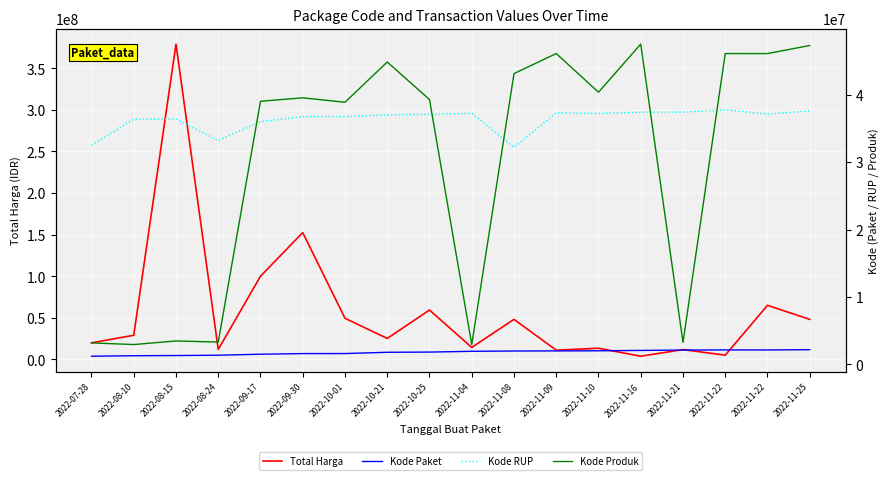

Reading left to right, list all the values displayed in this chart.

Total Harga: 19950000	29000000	379075000	12000000	100000000	152477000	49478000	25200000	59375000	14400000	48140000	11100000	13442000	3825000	11800000	5093000	65000000	48140000
Kode Paket: 1205257	1279649	1308563	1354517	1502912	1597005	1602603	1788370	1820441	1935089	1980186	1993460	2011140	2065183	2121450	2139573	2135660	2174549
Kode RUP: 32487834	36371967	36396663	33214581	36013792	36748908	36753382	37020188	37091671	37260462	32185622	37311798	37222011	37405582	37424061	37755421	37129591	37590366
Kode Produk: 3183002	2936620	3471167	3304370	39034119	39541807	38884506	44858641	39287569	2936620	43138395	46113666	40372499	47513089	3257267	46112337	46109306	47304990